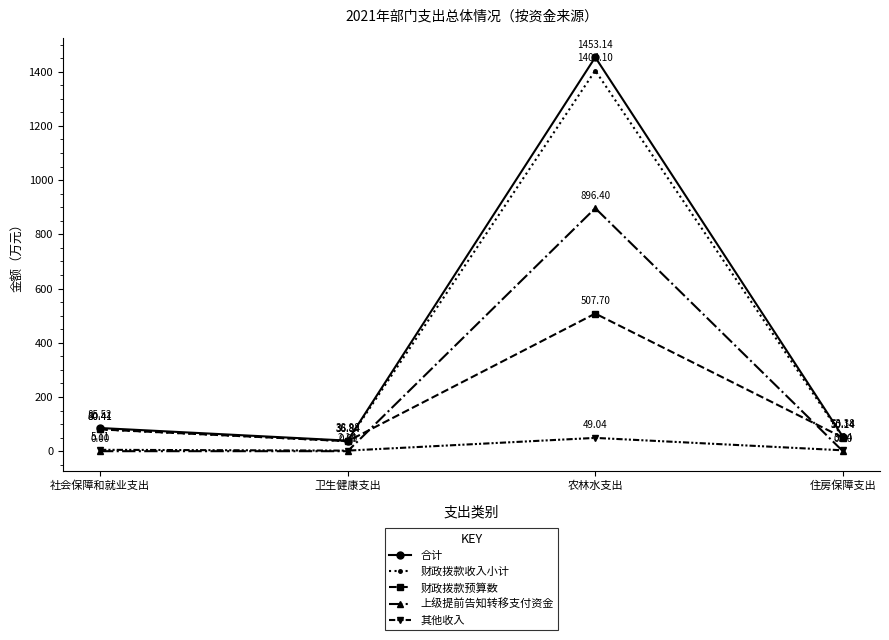

The value of 财政拨款预算数 at 卫生健康支出 is 36.8. True or false?

True